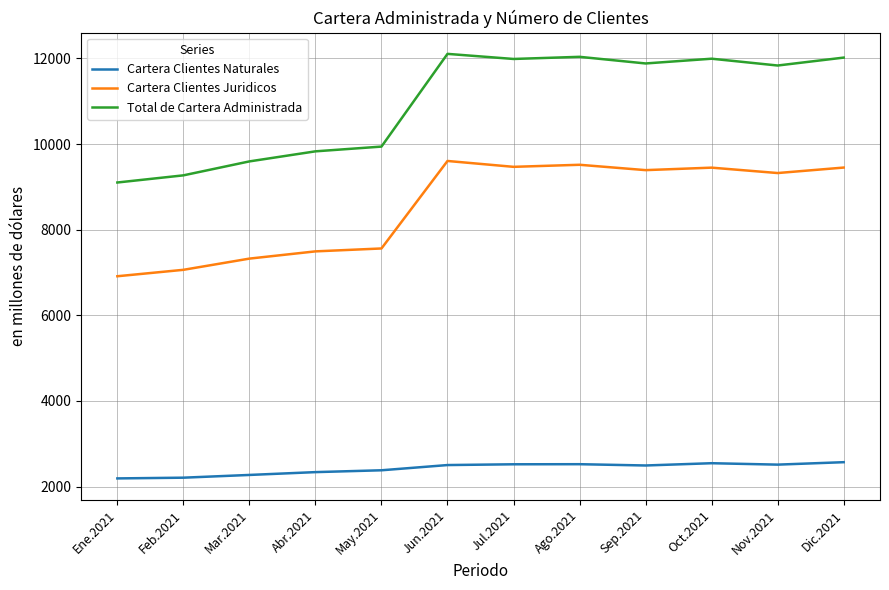

Does the chart display data point markers on the line(s)?

No